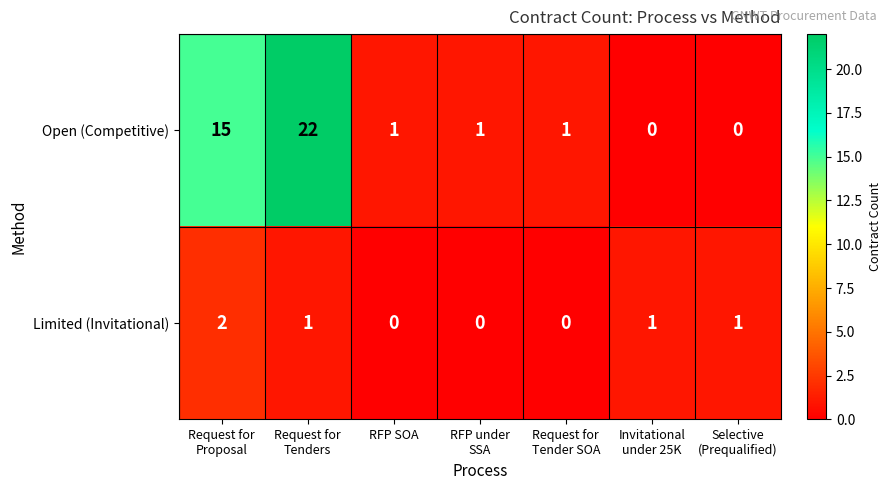

List the series in order of their overall mean, lowest first.

row_1, row_0